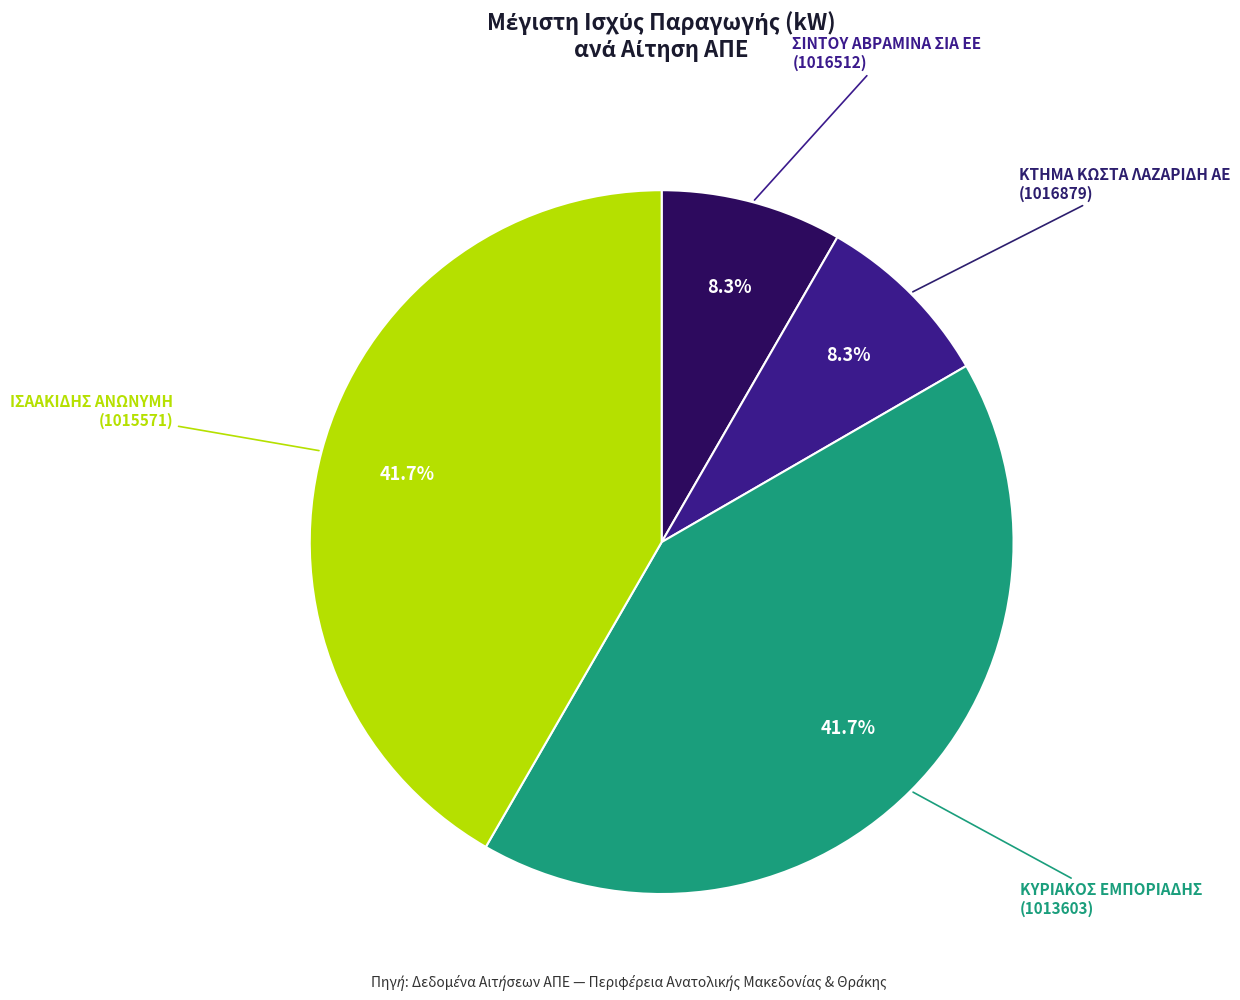

Does any single category account for the majority?

No